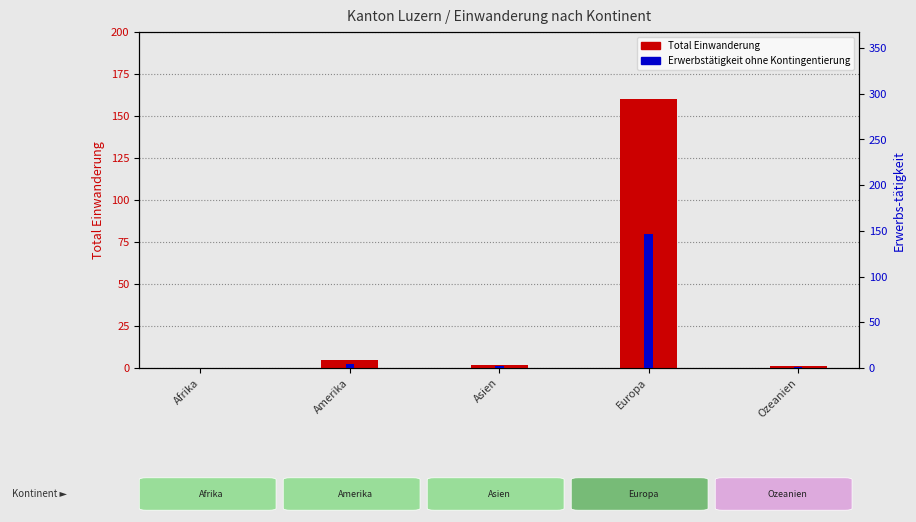

What is the sum of the Total Einwanderung values at Afrika and Ozeanien?

1